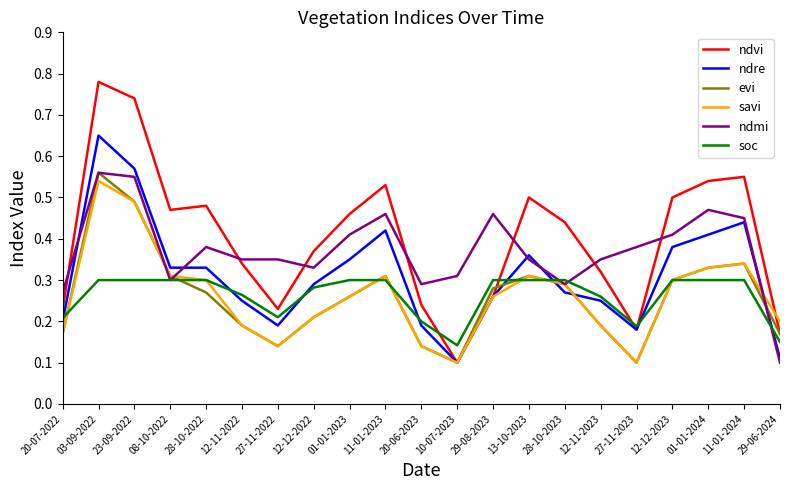

At which category is the sum across all series the highest?

03-09-2022